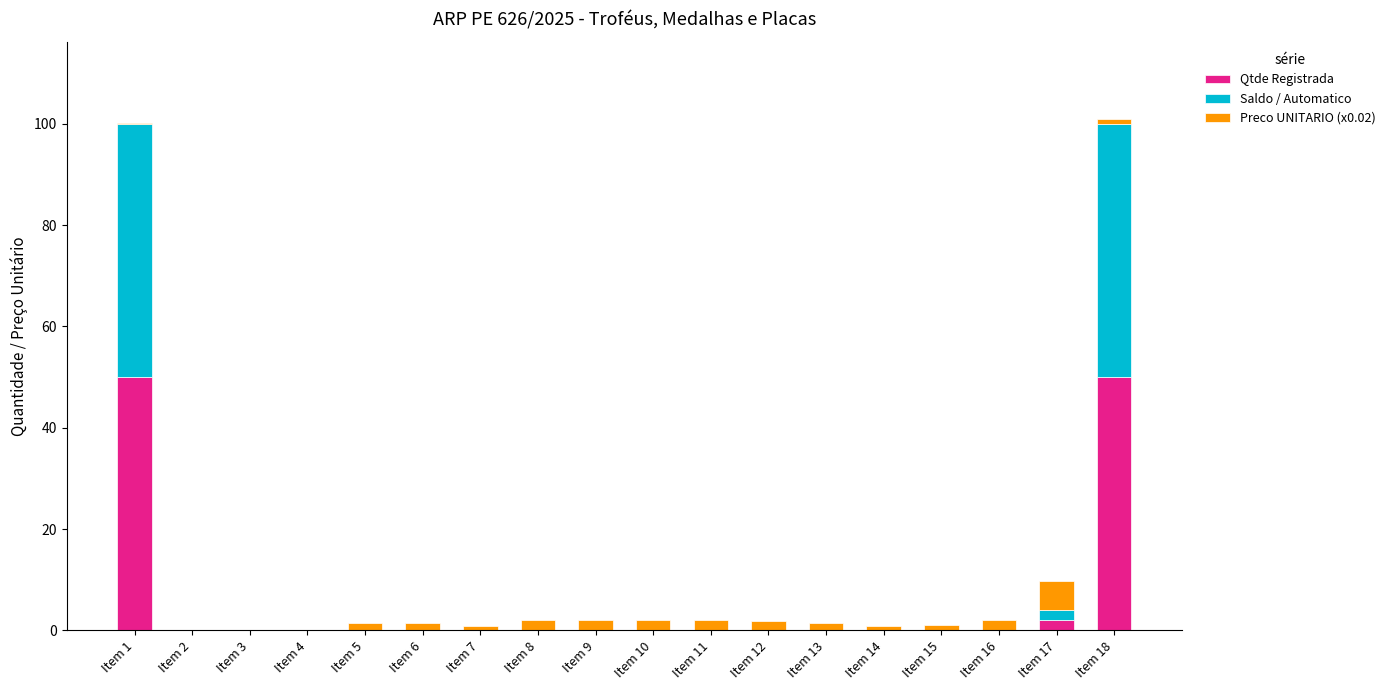

What is the total value across all series at Item 9?

2.0